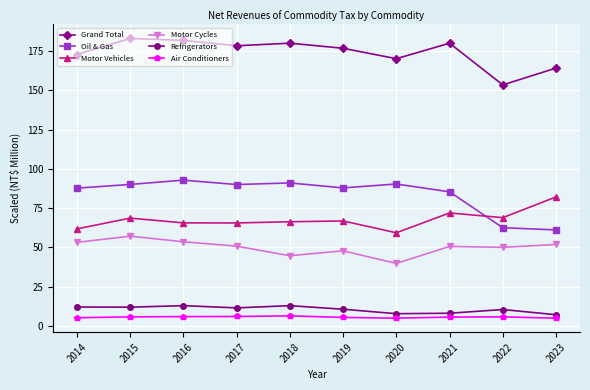

What is the greatest value displayed?

183.1